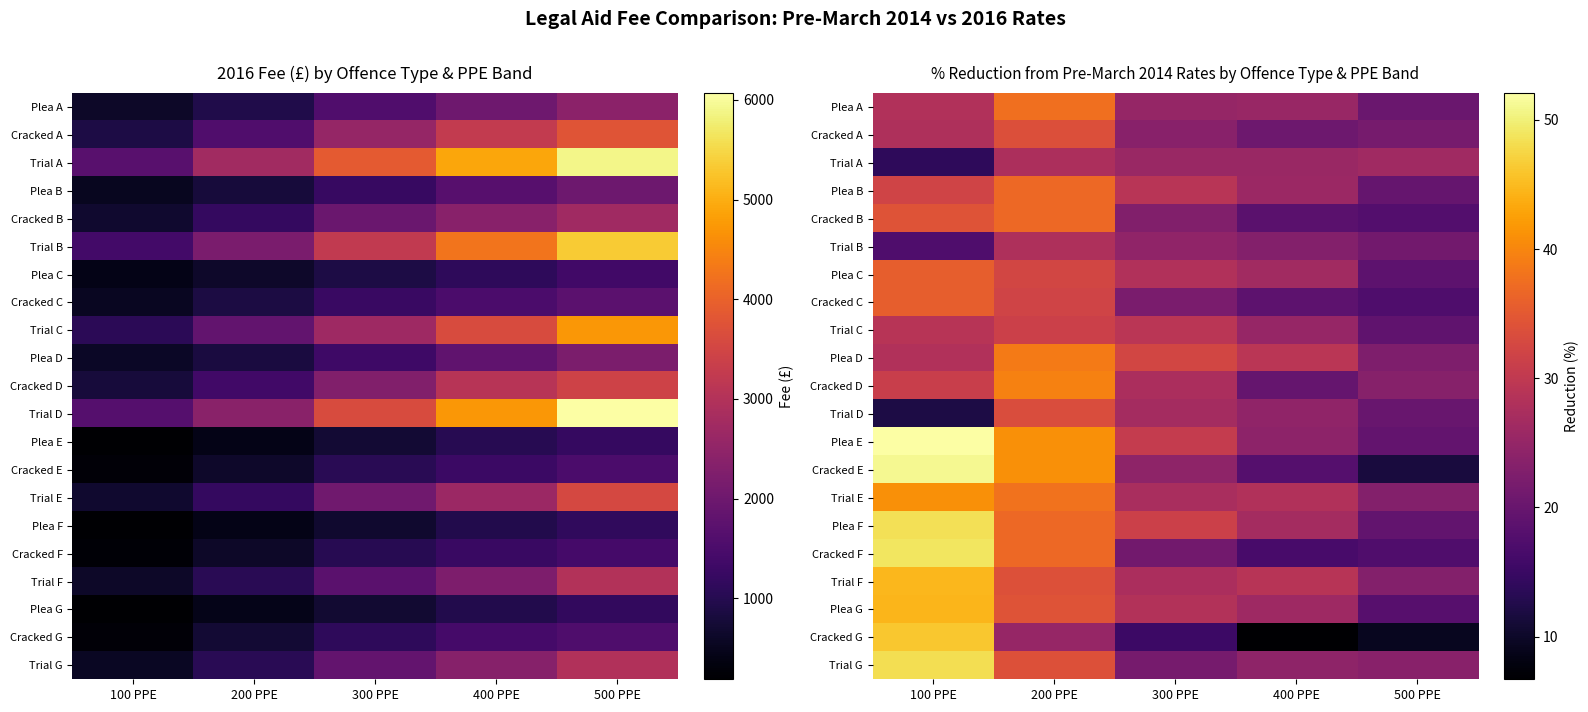

Which category has the lowest value in the Trial G series?

300 PPE